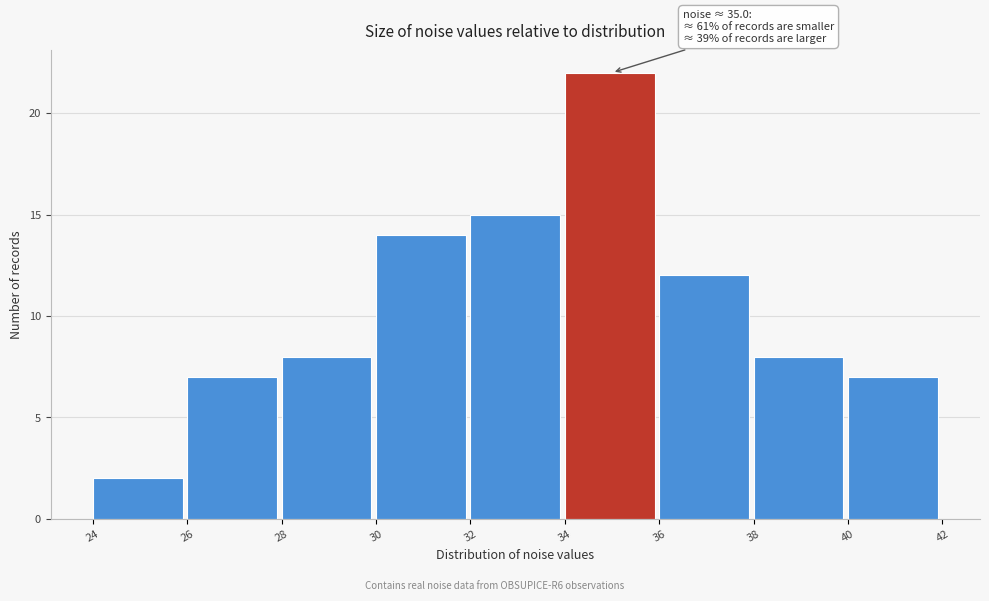

Which range on the x-axis has the tallest bar?

34 to 36